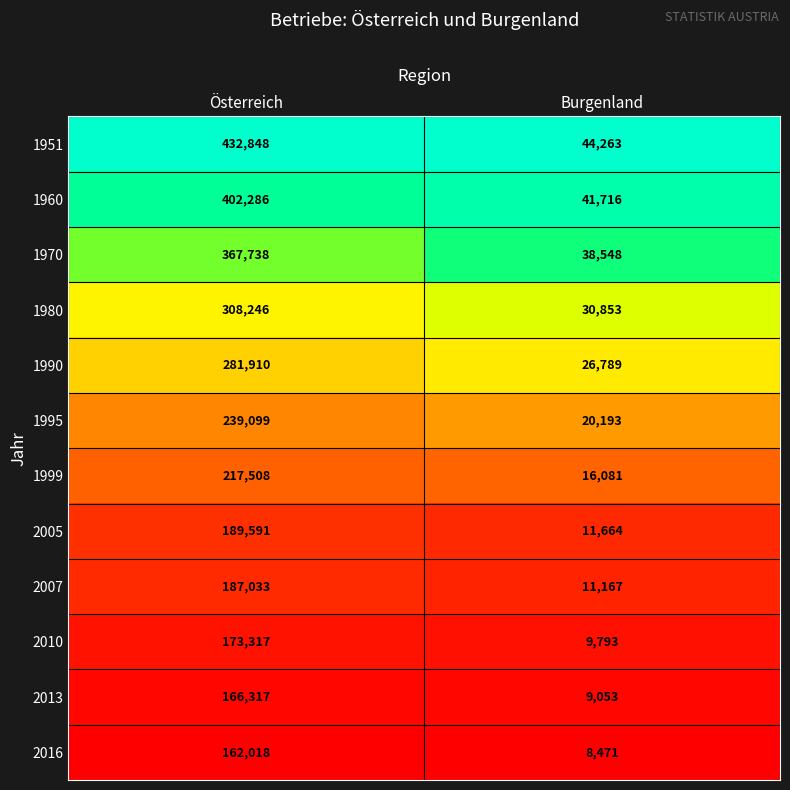

Reading left to right, list all the values displayed in this chart.

1951: 432848	44263
1960: 402286	41716
1970: 367738	38548
1980: 308246	30853
1990: 281910	26789
1995: 239099	20193
1999: 217508	16081
2005: 189591	11664
2007: 187033	11167
2010: 173317	9793
2013: 166317	9053
2016: 162018	8471